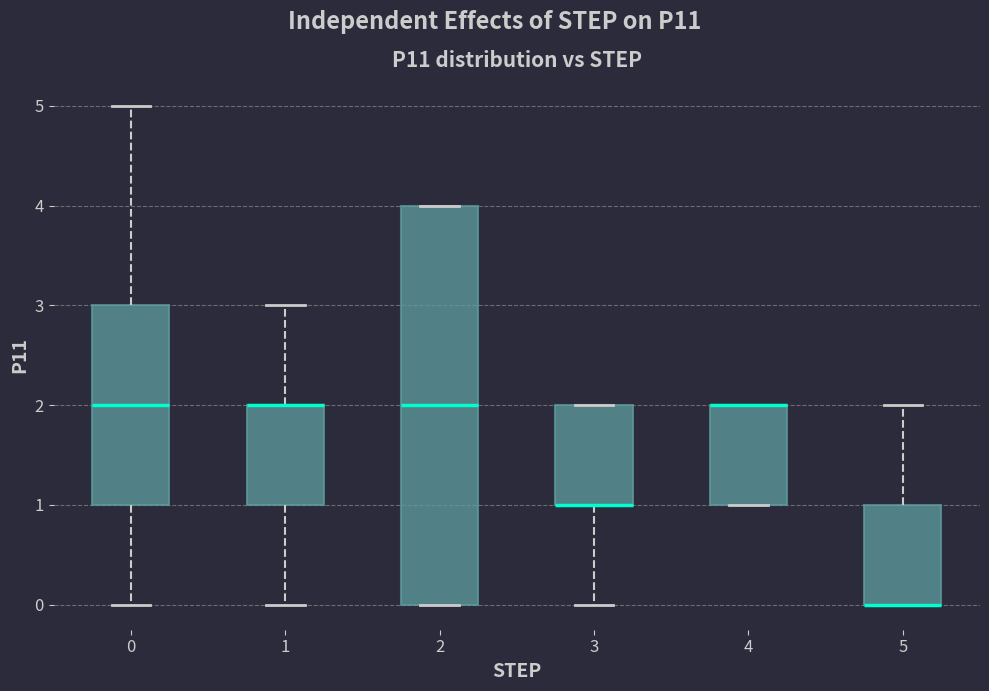

Reading left to right, read every box against the y-axis: the position of its median line, the range the box covers, and the ends of its whiskers. The values are not printed on the chart, so give them approximately, as read against the axis.

0: median 2, box 1 to 3, whiskers 0 to 5
1: median 2 (drawn on the box's upper edge), box 1 to 2, whiskers 0 to 3
2: median 2, box 0 to 4, whiskers 0 to 4
3: median 1 (drawn on the box's lower edge), box 1 to 2, whiskers 0 to 2
4: median 2 (drawn on the box's upper edge), box 1 to 2, whiskers 1 to 2
5: median 0 (drawn on the box's lower edge), box 0 to 1, whiskers 0 to 2